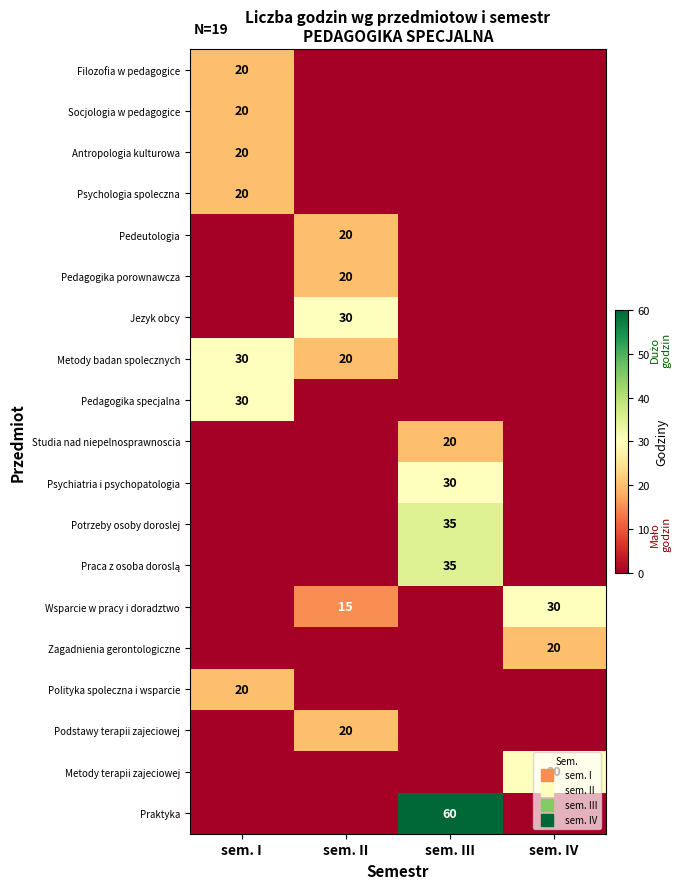

Which series changed the most between sem. II and sem. III?

Praktyka